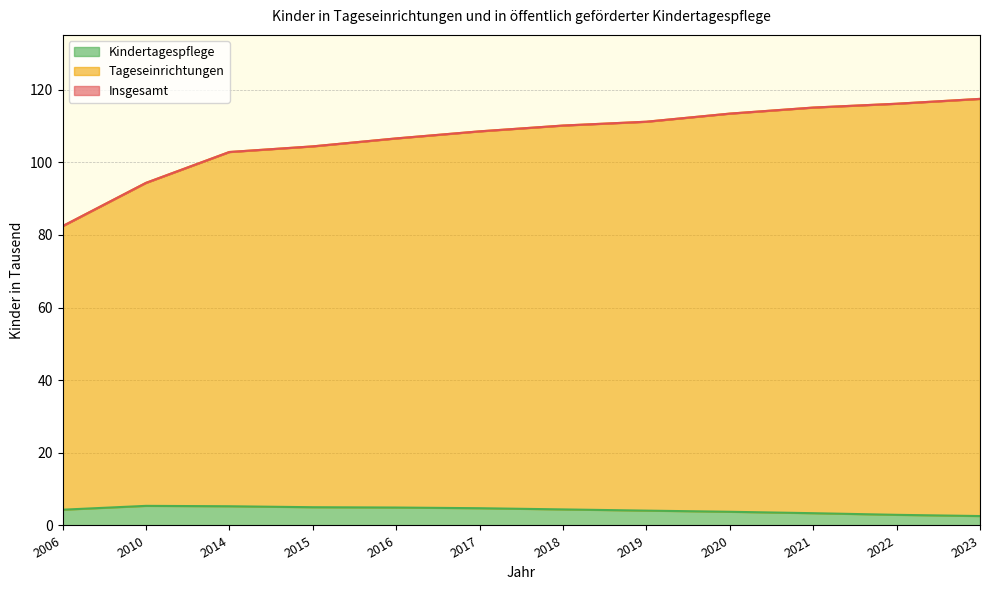

At which label does Insgesamt first exceed 110?

2018